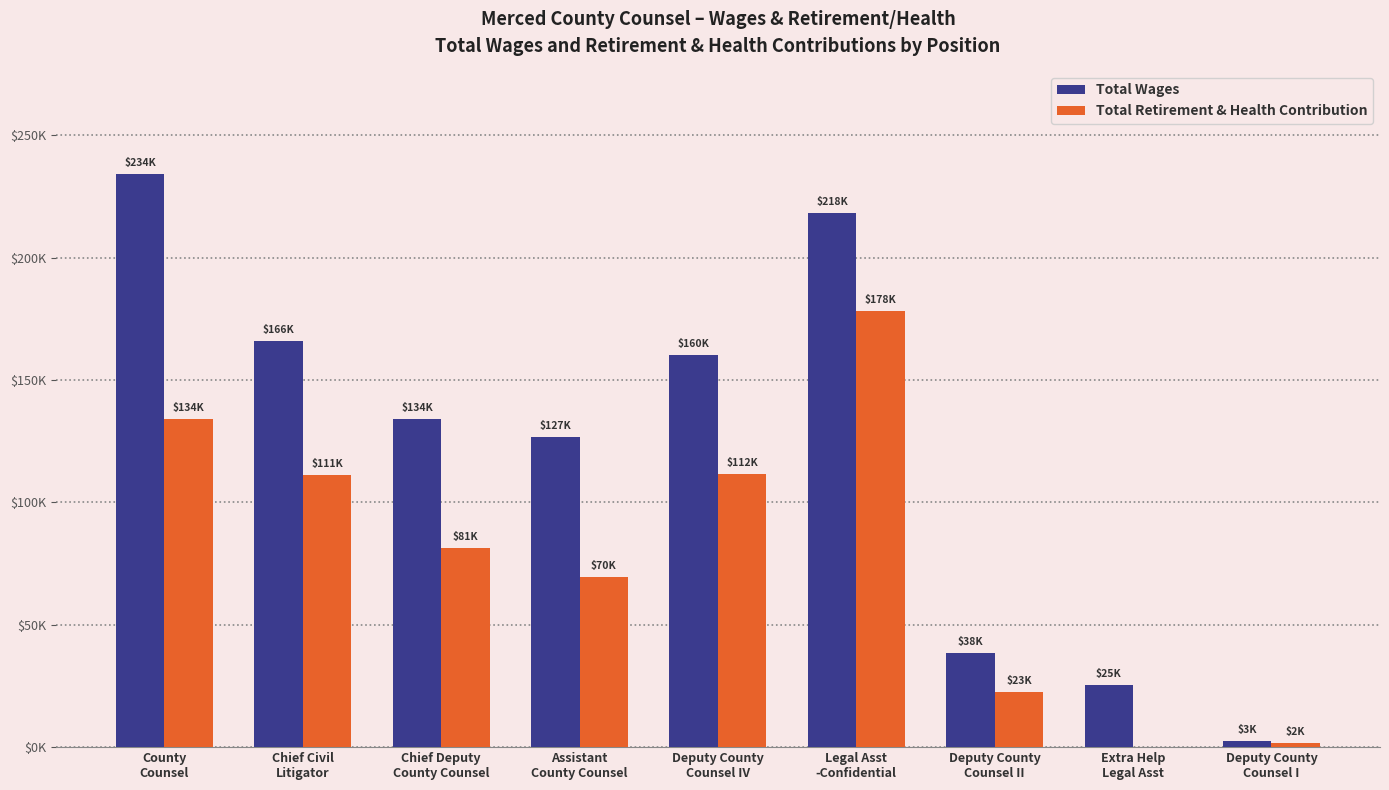

Is it true that Total Retirement & Health Contribution equals 39036 at Deputy County
Counsel II?

False